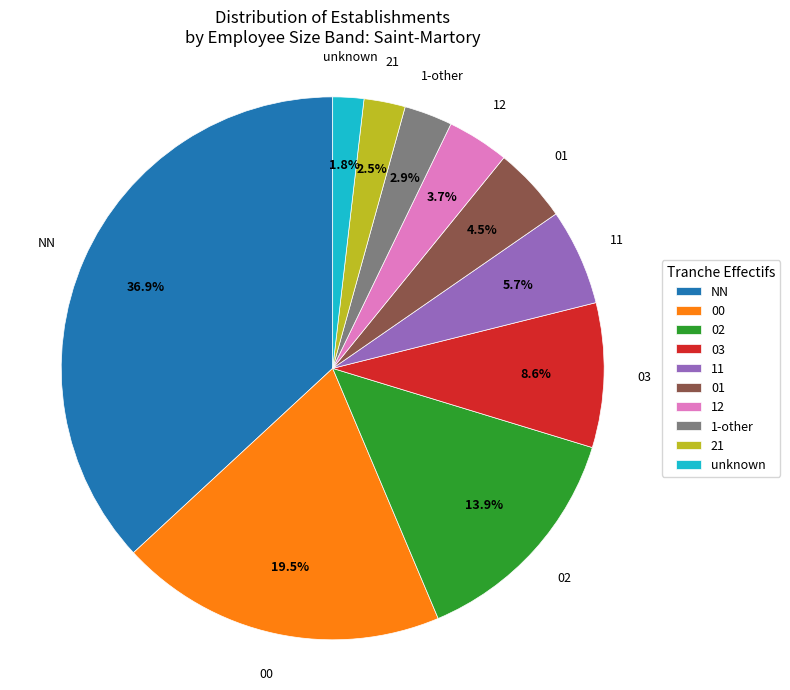

How many slices are in this pie chart?

10